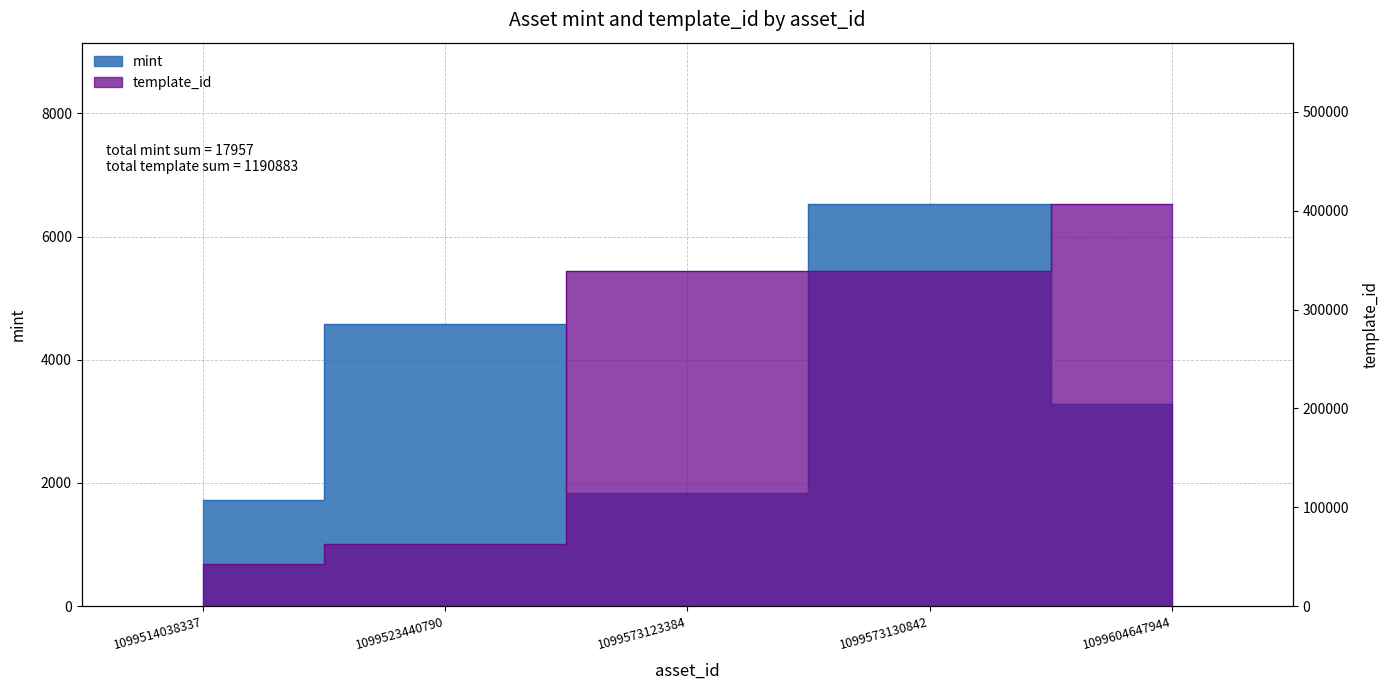

List the series in order of their overall mean, lowest first.

mint, template_id